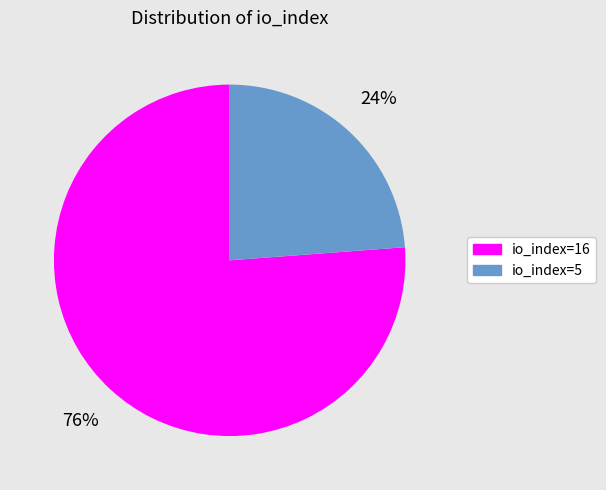

What is the ratio of the value at io_index=16 to the value at io_index=5?

3.2